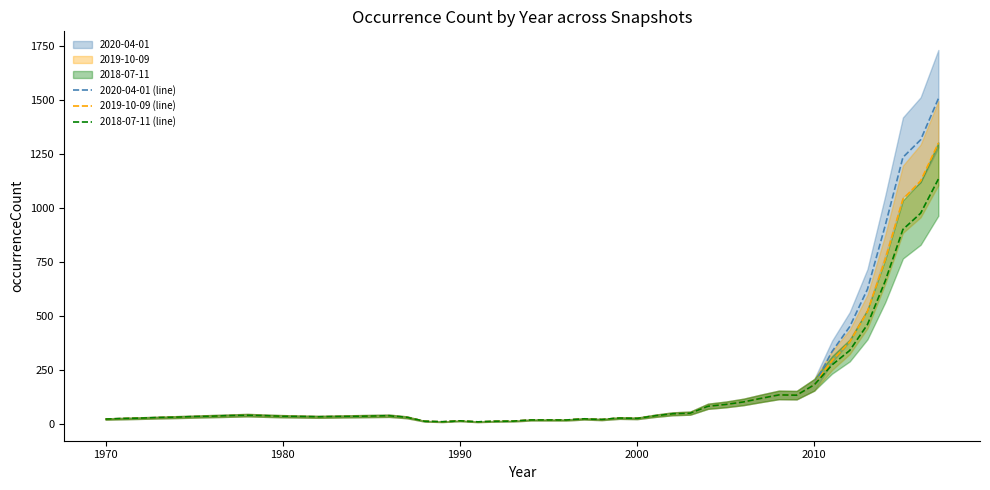

The 2020-04-01 (line) series shows 179.6 at 2010. True or false?

True